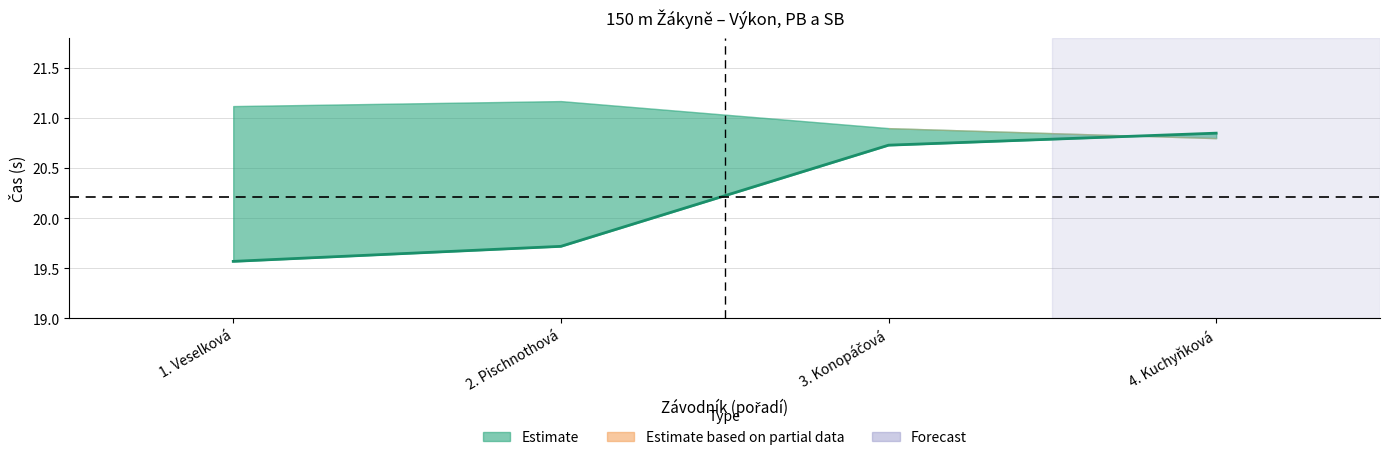

The chart shows a value of 13.5 at 3. Konopáčová. True or false?

False